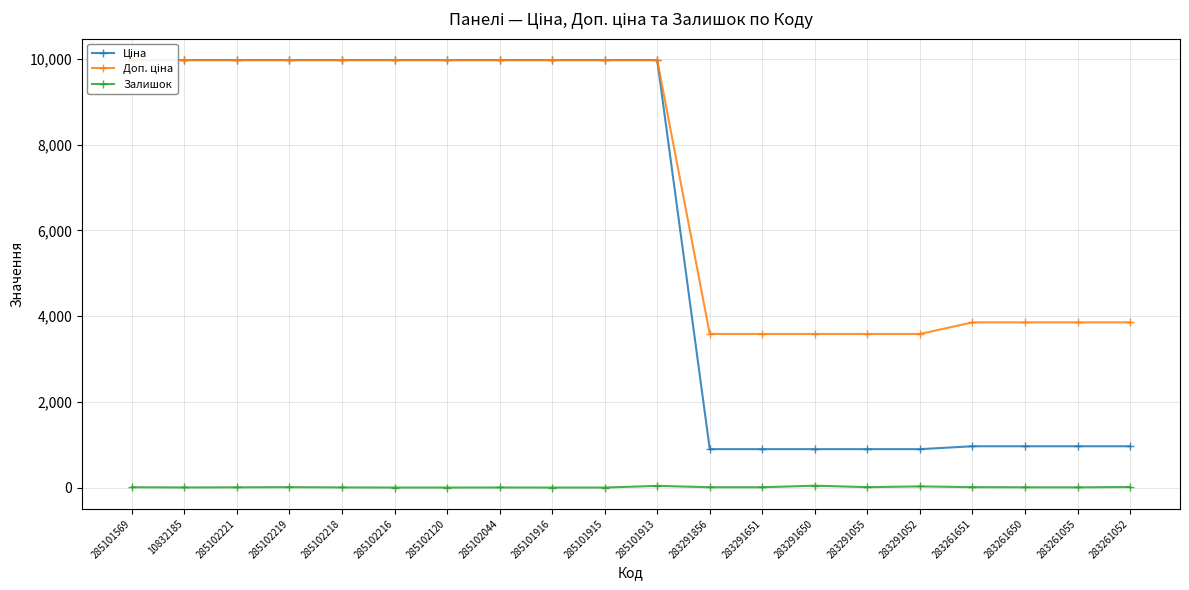

What is the difference between the maximum and second lowest values in the Доп. ціна series?

6391.4